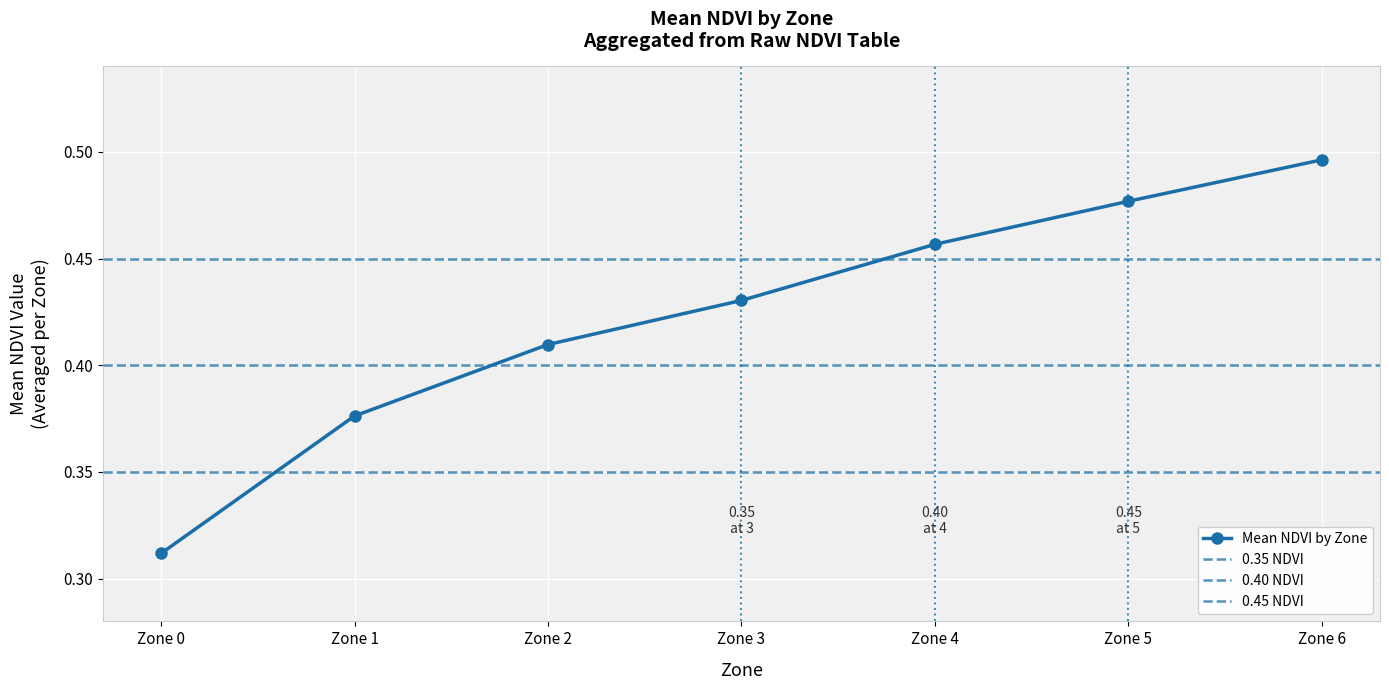

Reading left to right, what are all the values shown in this chart?

Zone 0=0.3	Zone 1=0.4	Zone 2=0.4	Zone 3=0.4	Zone 4=0.5	Zone 5=0.5	Zone 6=0.5